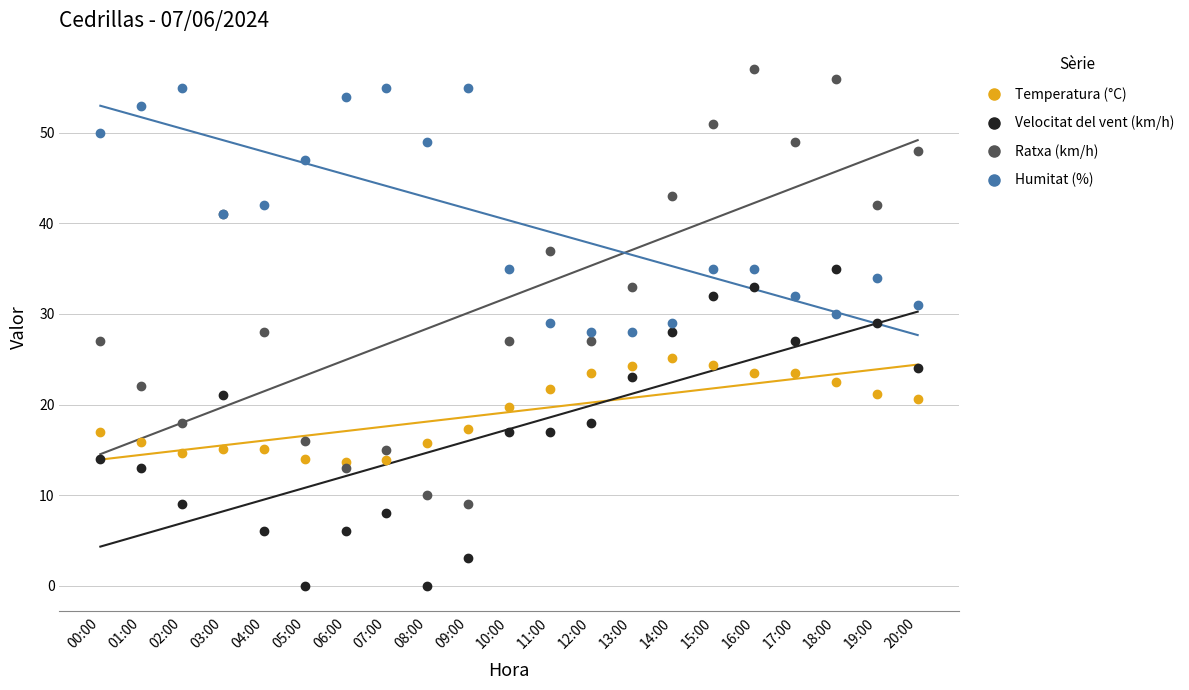

At which label is Velocitat del vent (km/h) closest to 17?

10:00